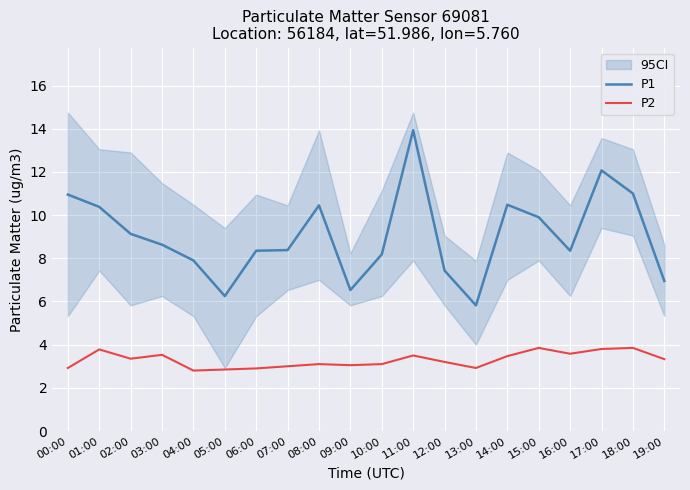

What is the label of the 10th point from the left?

09:00